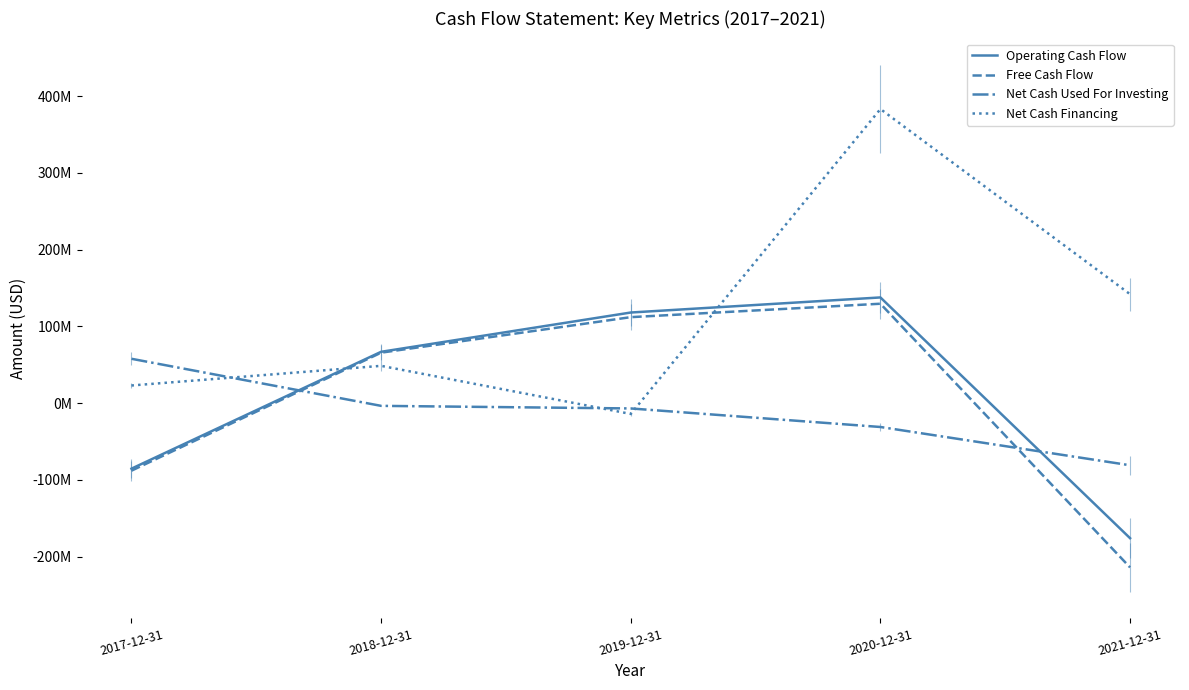

True or false: Free Cash Flow and Operating Cash Flow intersect in this chart.

False